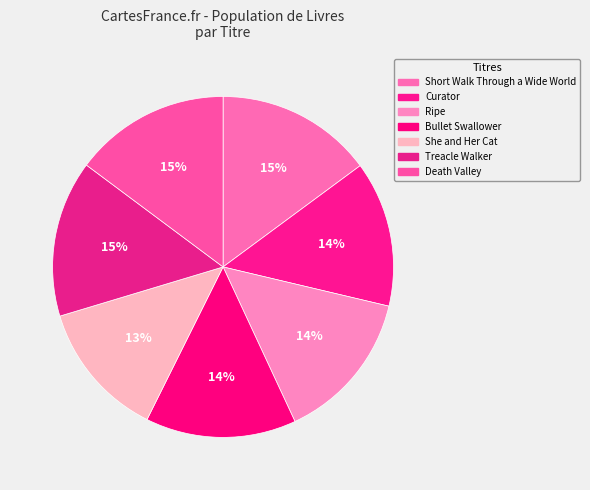

How many segments does this pie chart have?

7